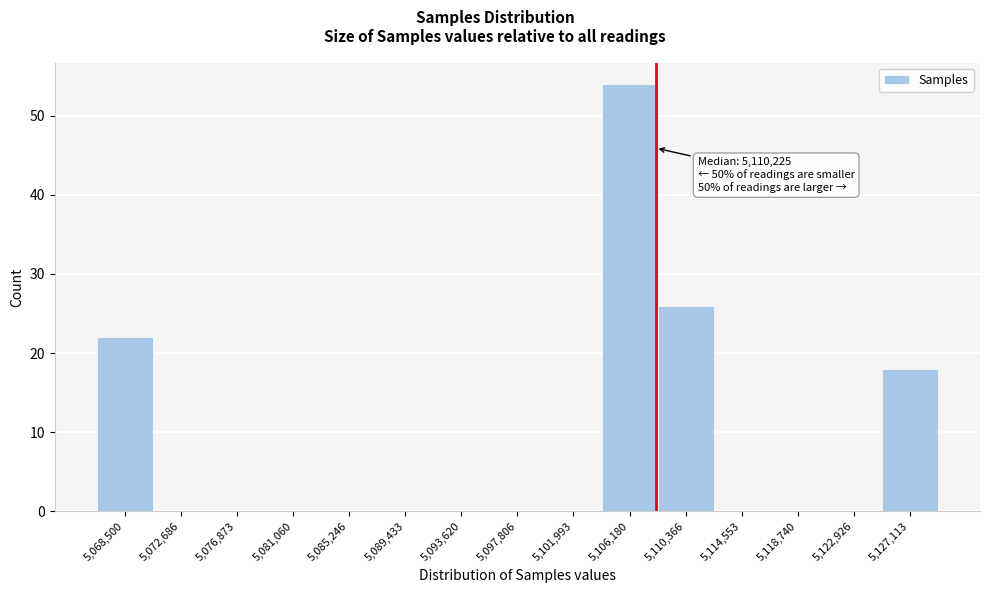

Reading right to left, list all the values displayed in this chart.

5,127,113=18	5,122,926=0	5,118,740=0	5,114,553=0	5,110,366=26	5,106,180=54	5,101,993=0	5,097,806=0	5,093,620=0	5,089,433=0	5,085,246=0	5,081,060=0	5,076,873=0	5,072,686=0	5,068,500=22